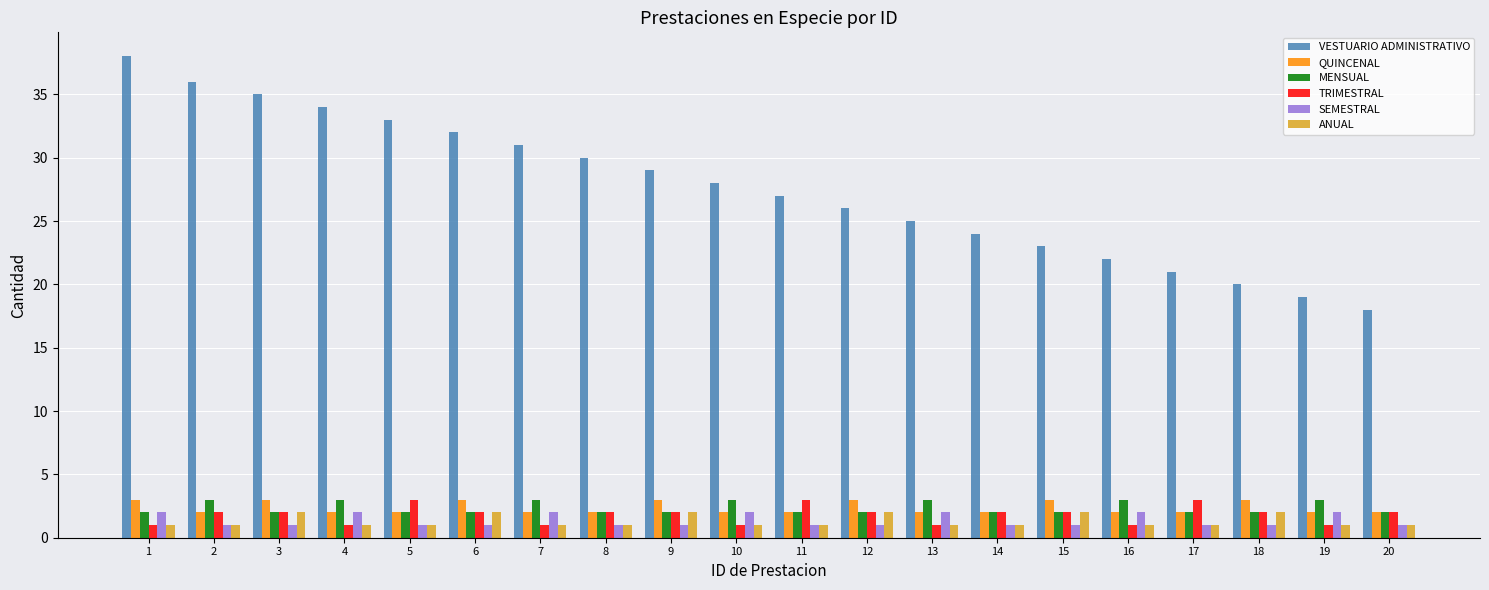

Count the number of categories in the chart.

20